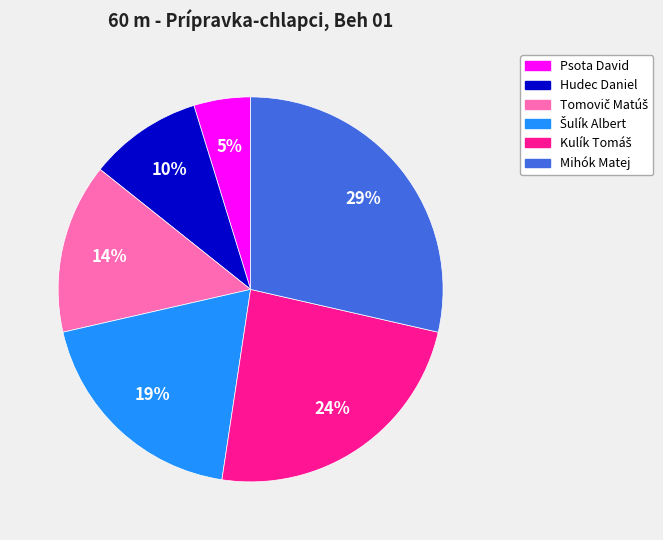

What is the smallest slice in the pie chart?

Psota David